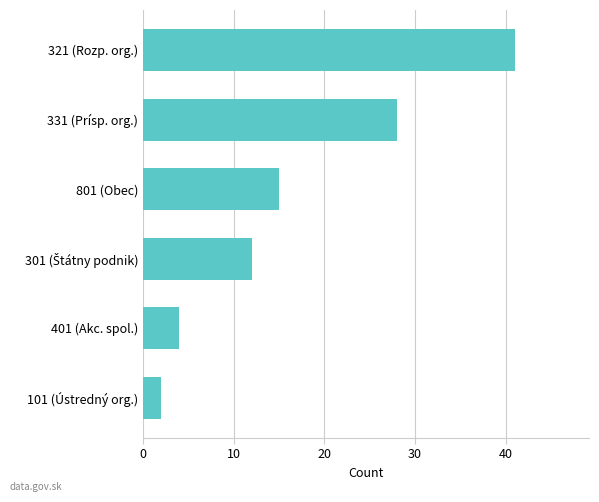

What is the label of the 6th bar from the bottom?

321 (Rozp. org.)